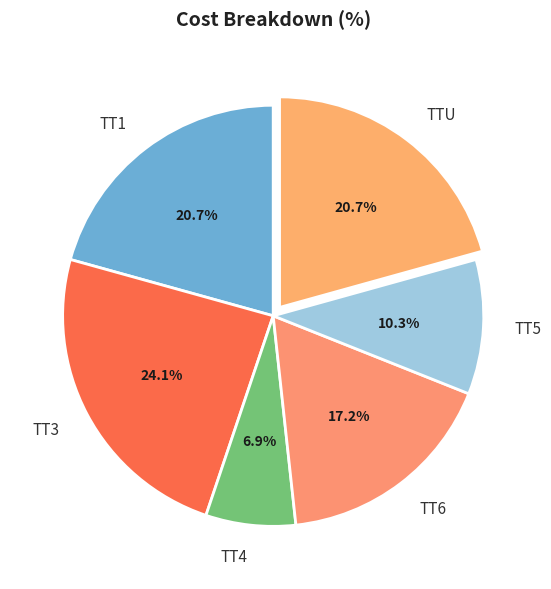

Does TT4 account for over 50% of the chart?

No